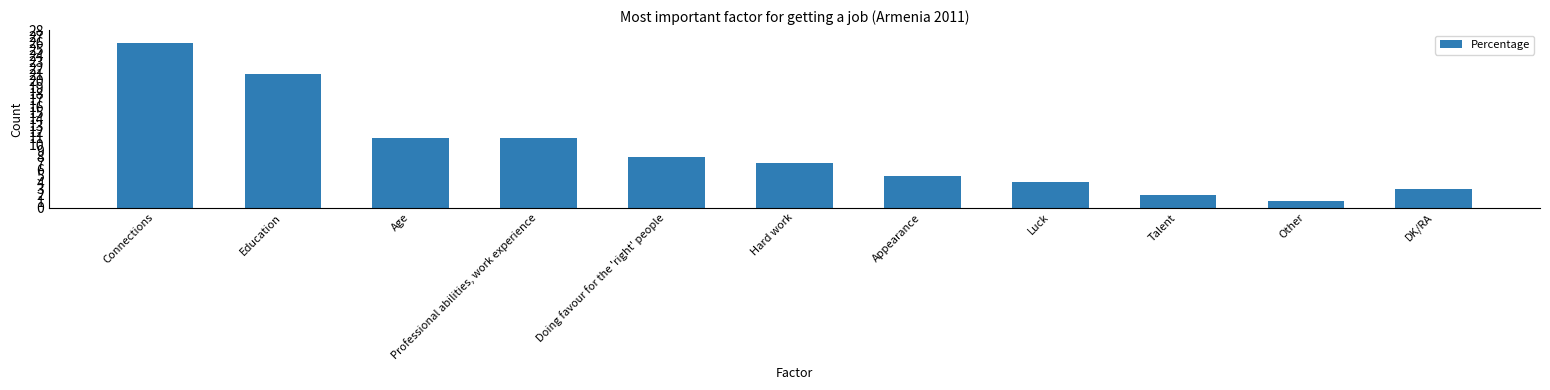

What is the change in value from Age to Talent?

-9